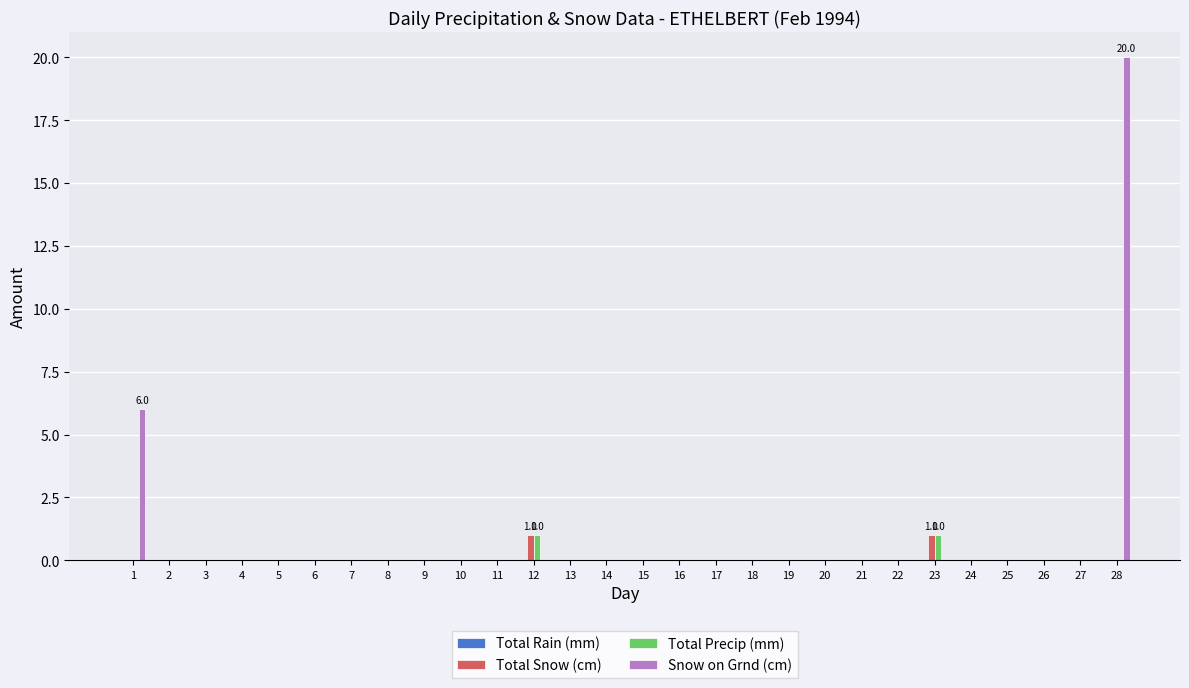

True or false: Total Snow (cm) has a value of 0 at 7.

True